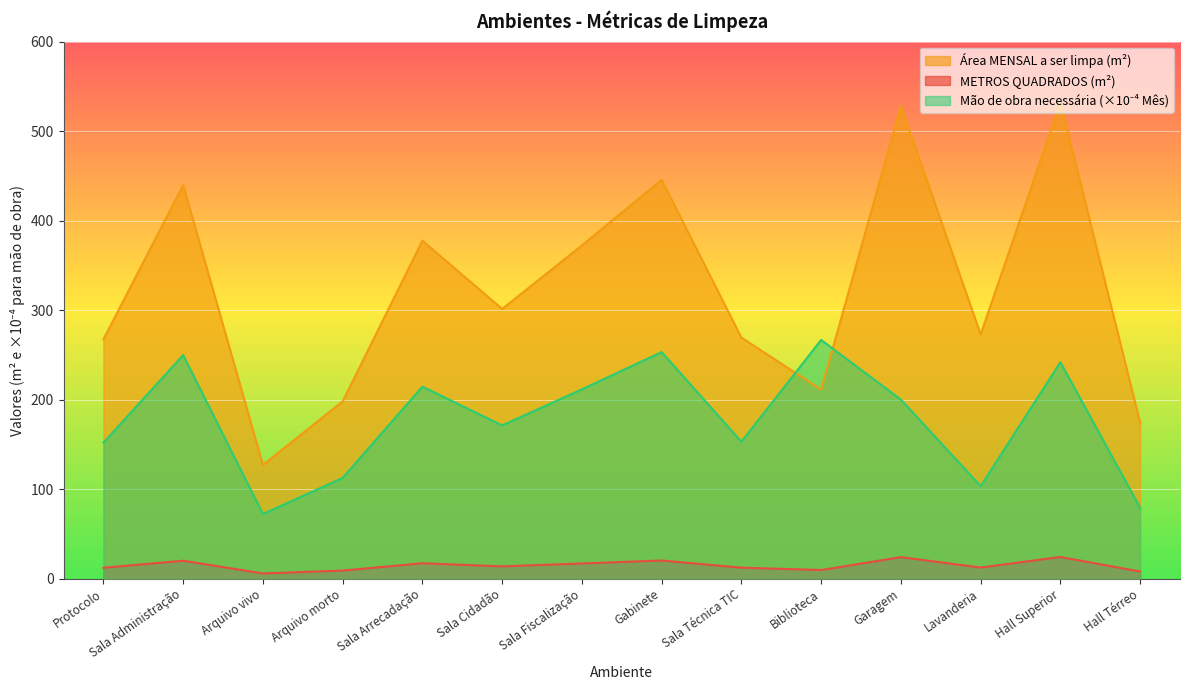

How many lines are shown in the chart?

3